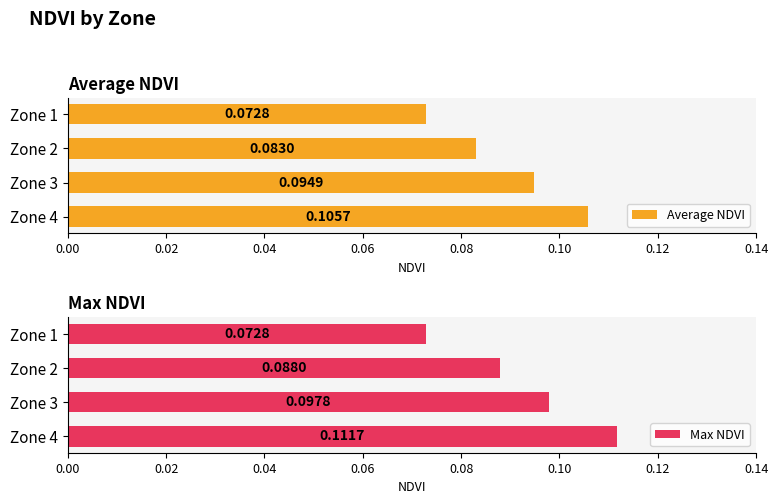

List the labels in order of Max NDVI value, largest first.

Zone 4, Zone 3, Zone 2, Zone 1